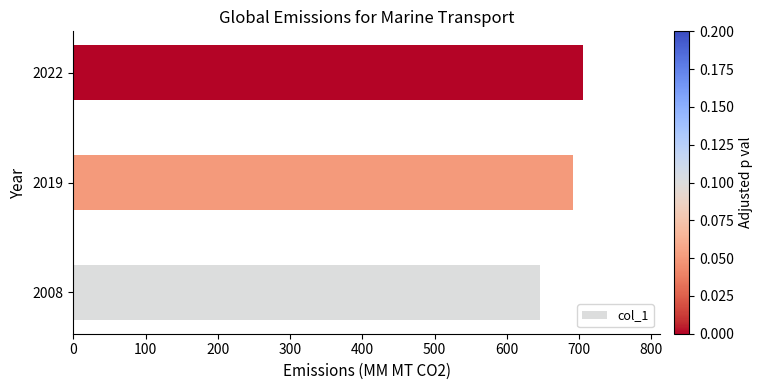

What is the average value?

681